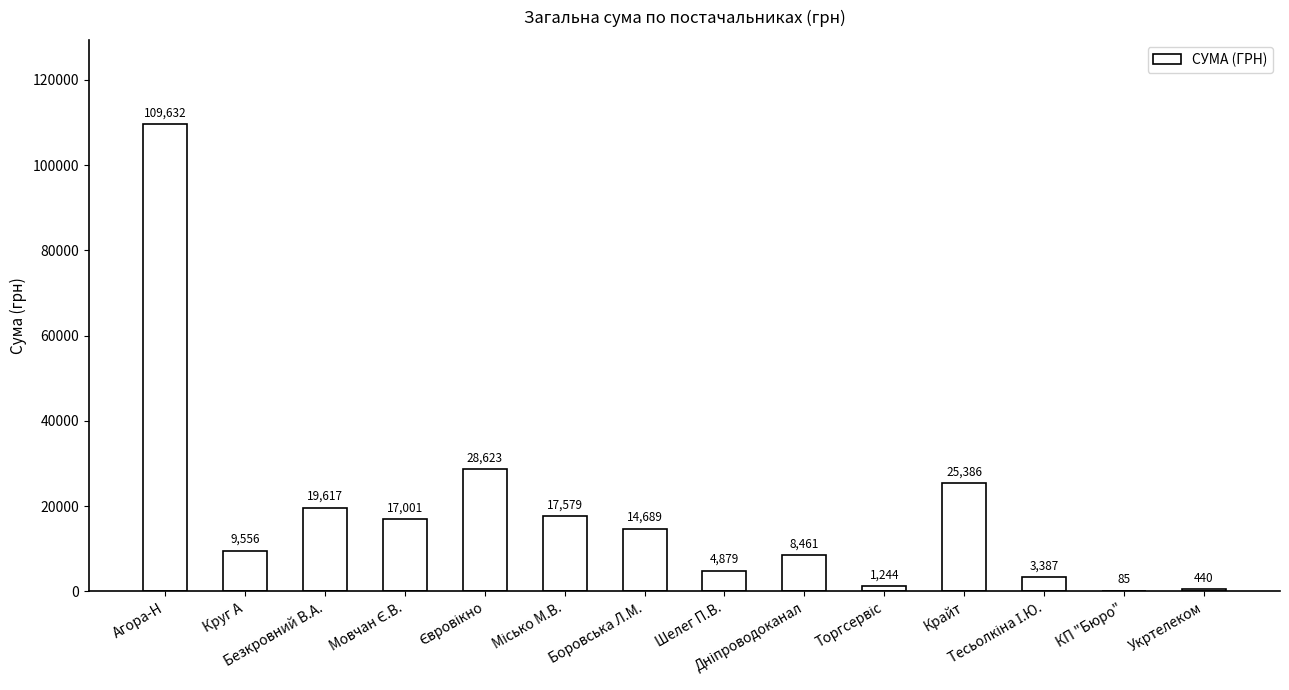

What is the change in value from Безкровний В.А. to КП "Бюро"?

-19532.1